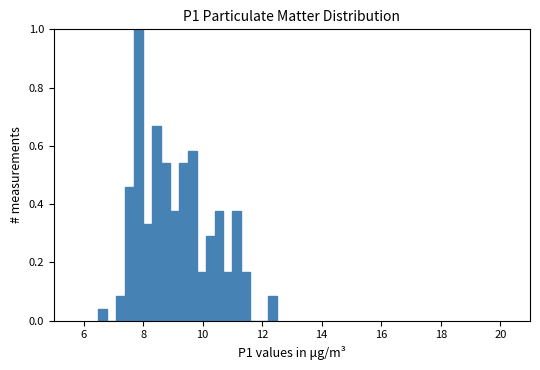

Around what value on the x-axis is the tallest bar? Give the approximate position of its centre, as read against the axis.

7.8